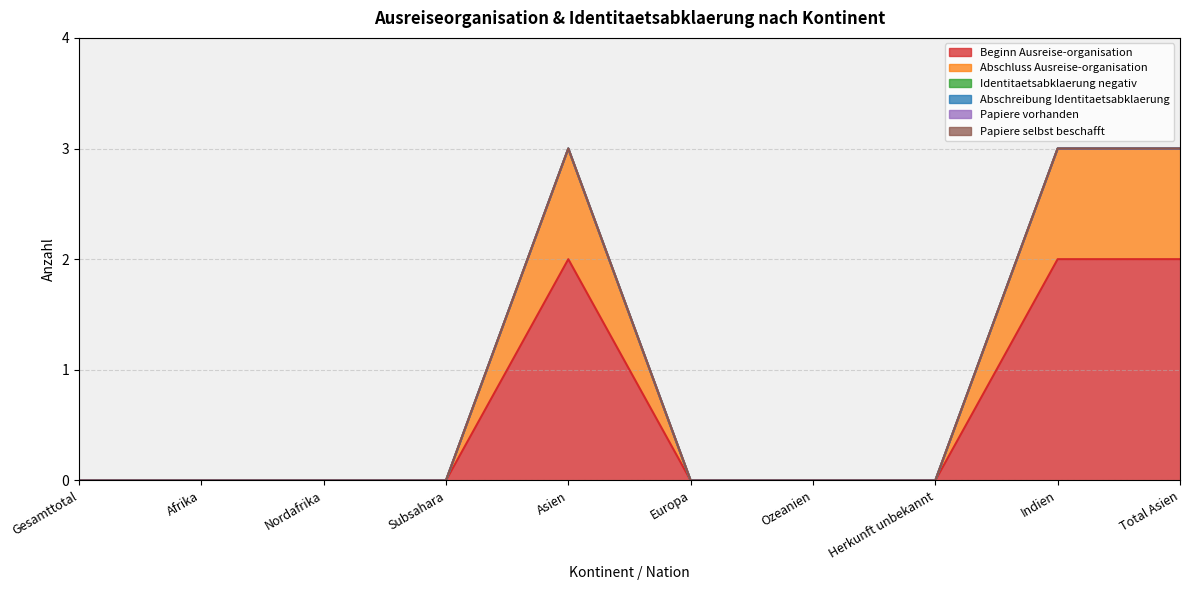

How many positive values does the Beginn Ausreise-organisation series have?

3